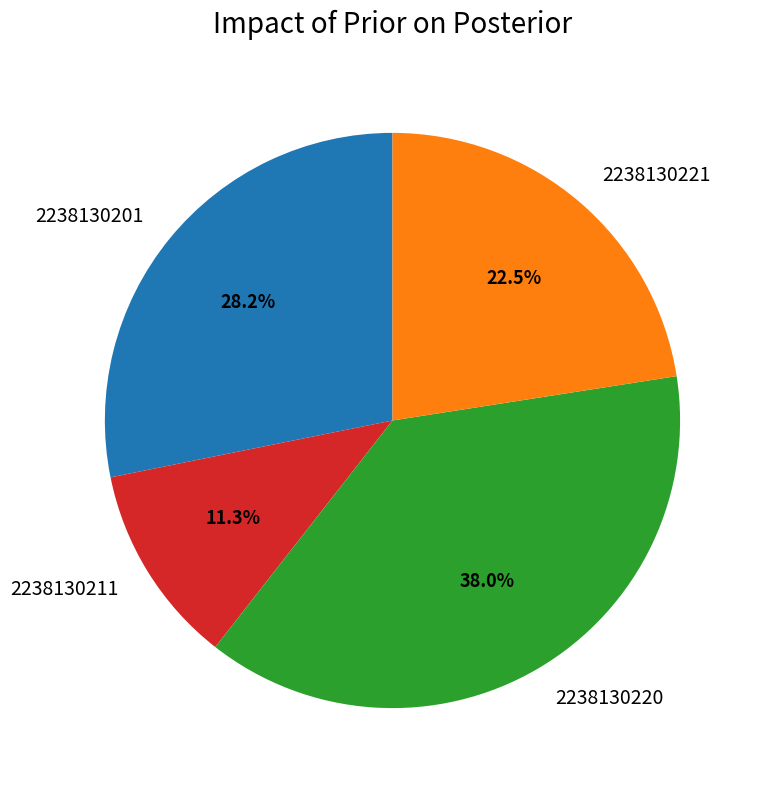

Rank the categories by value from lowest to highest.

2238130211, 2238130221, 2238130201, 2238130220